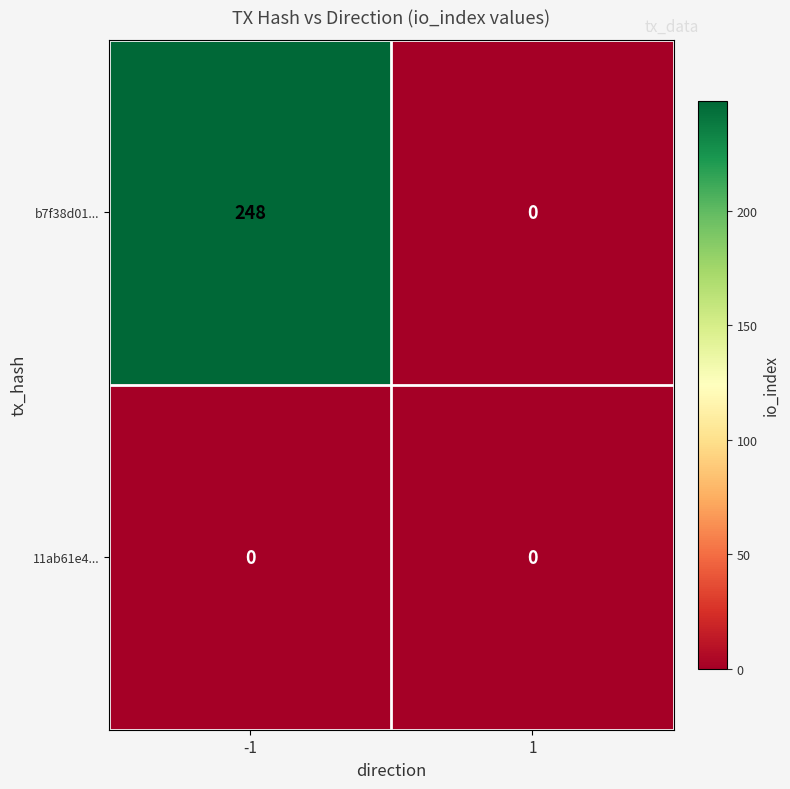

What is the spread (max minus min) of values at -1?

248